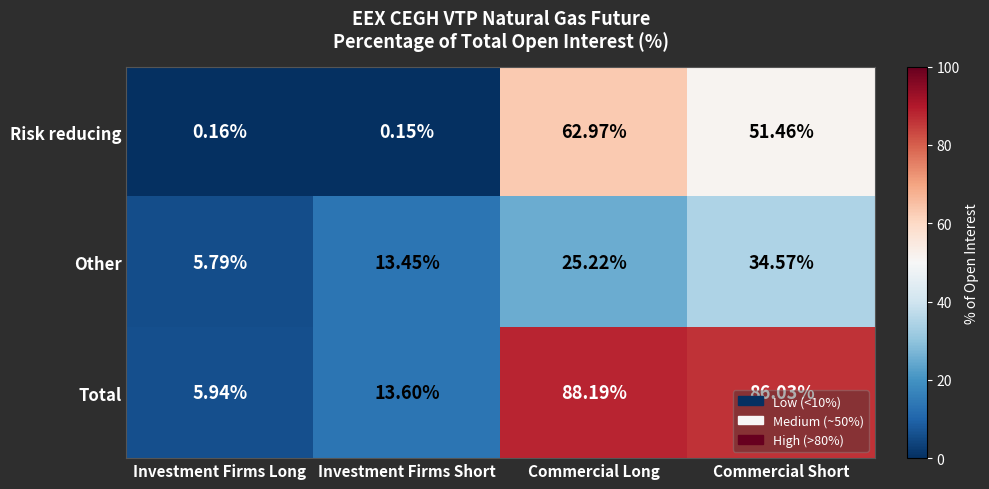

Which series has the widest spread of values?

Total